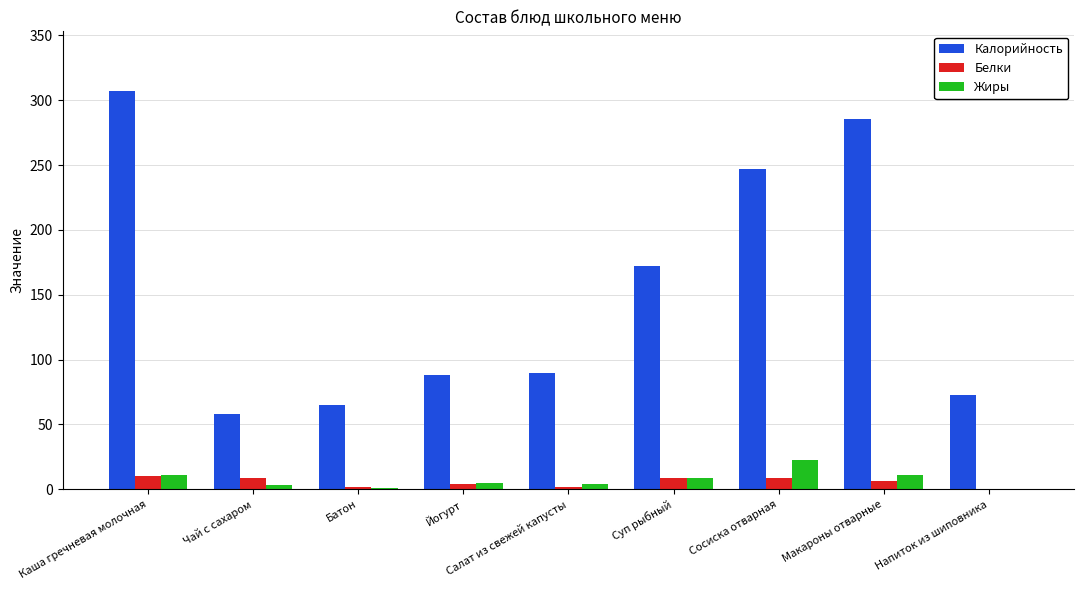

What is the sum of all Жиры values?

66.7